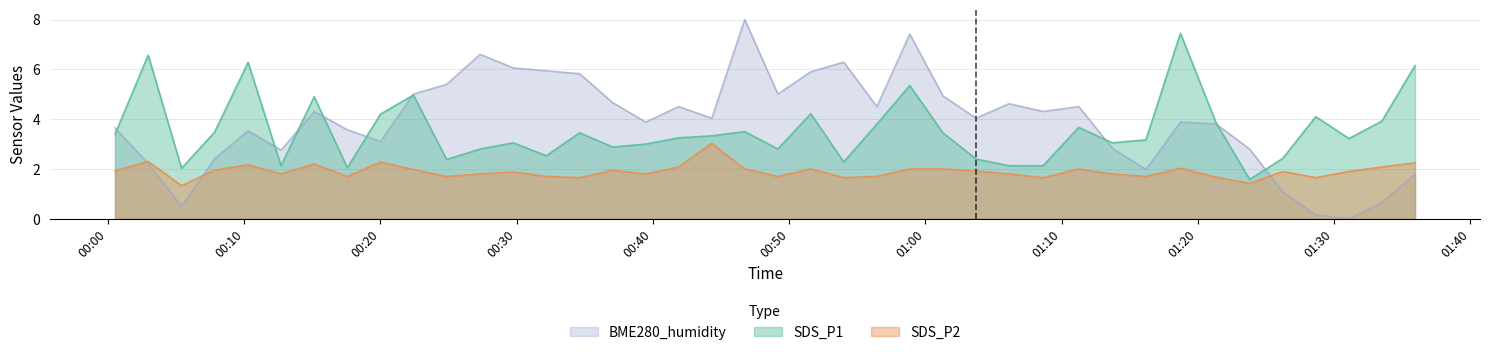

What are all the series names shown in the legend?

BME280_humidity, SDS_P1, SDS_P2